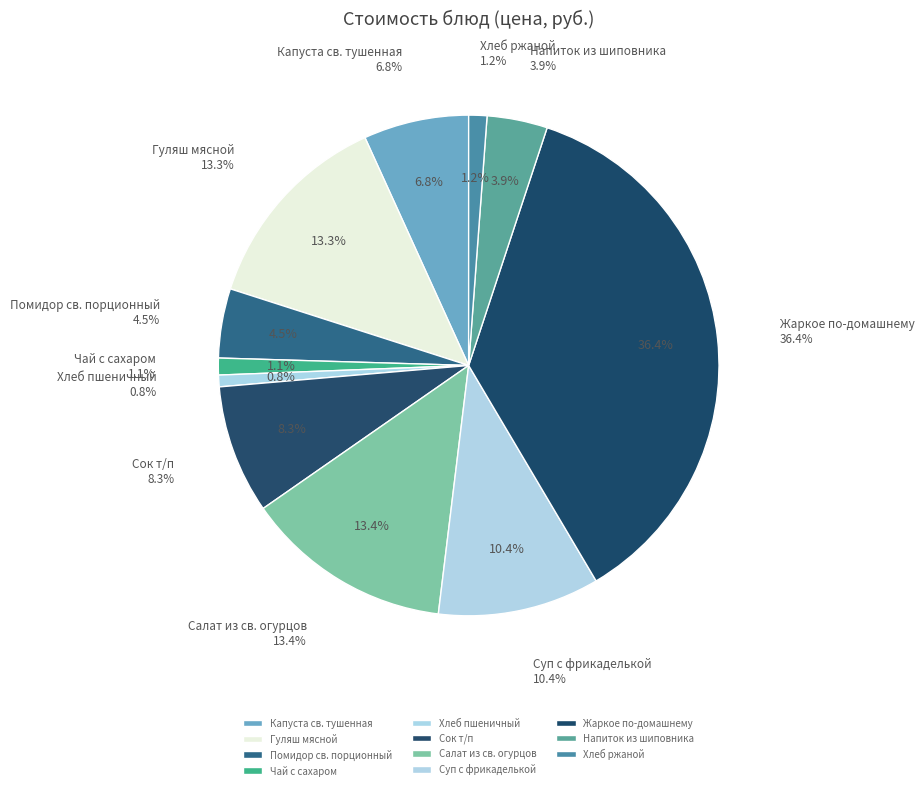

Which has a higher value, Капуста св. тушенная or Помидор св. порционный?

Капуста св. тушенная